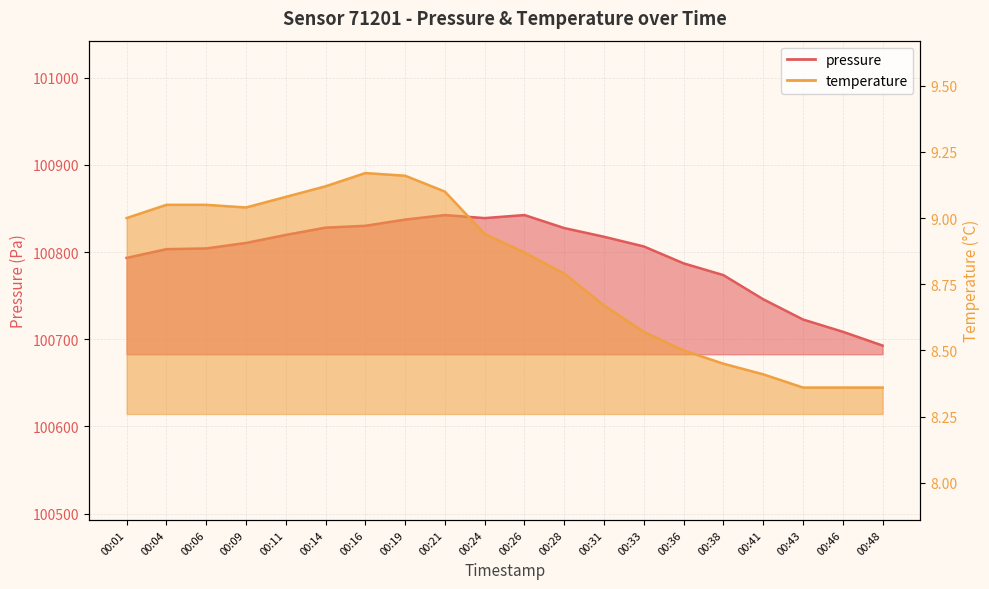

What is the lowest value of the pressure series?

100692.8